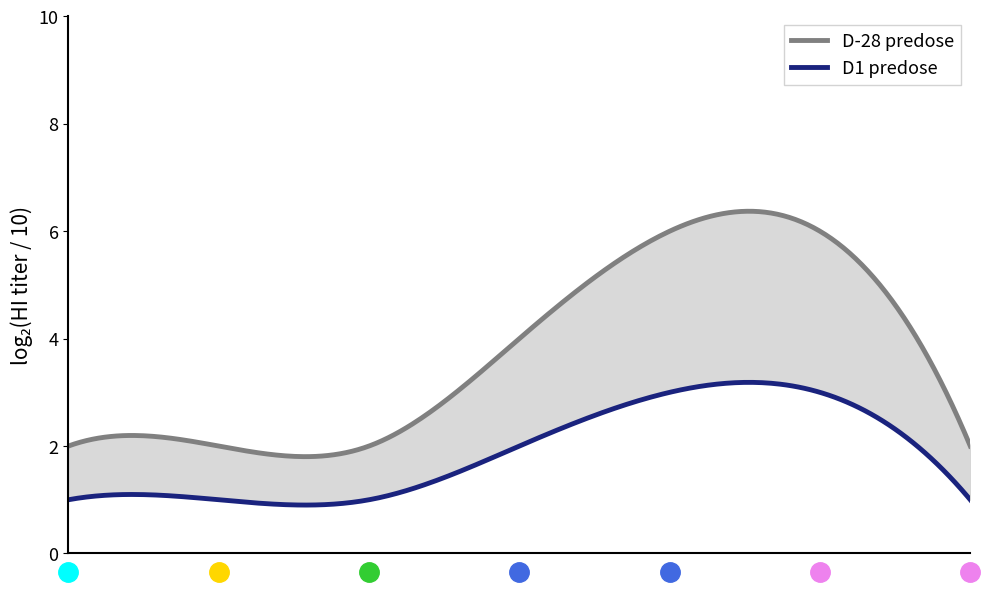

True or false: Nivel de Probabilidad has more than 0 interior local peaks.

False